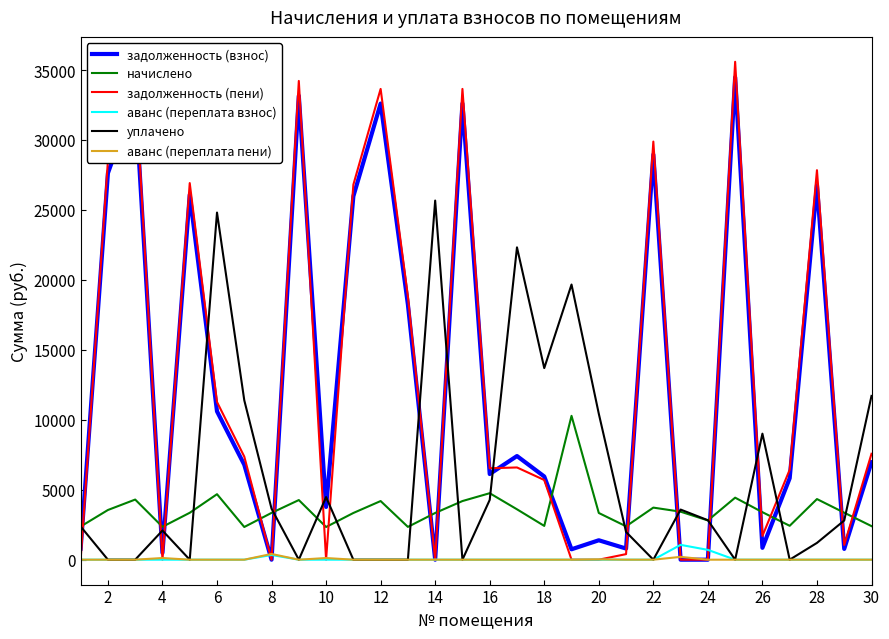

True or false: задолженность (взнос) and начислено cross at least once.

True